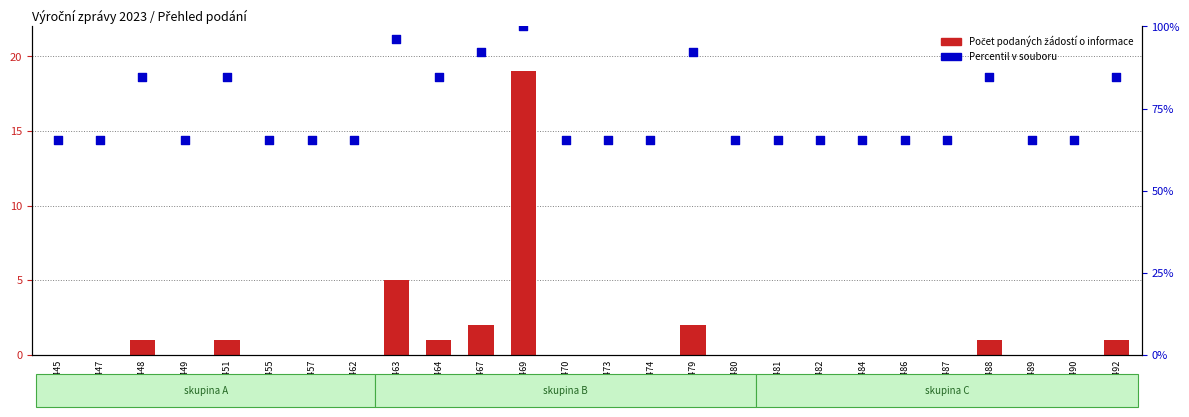

At which category is the sum across all series the highest?

100469